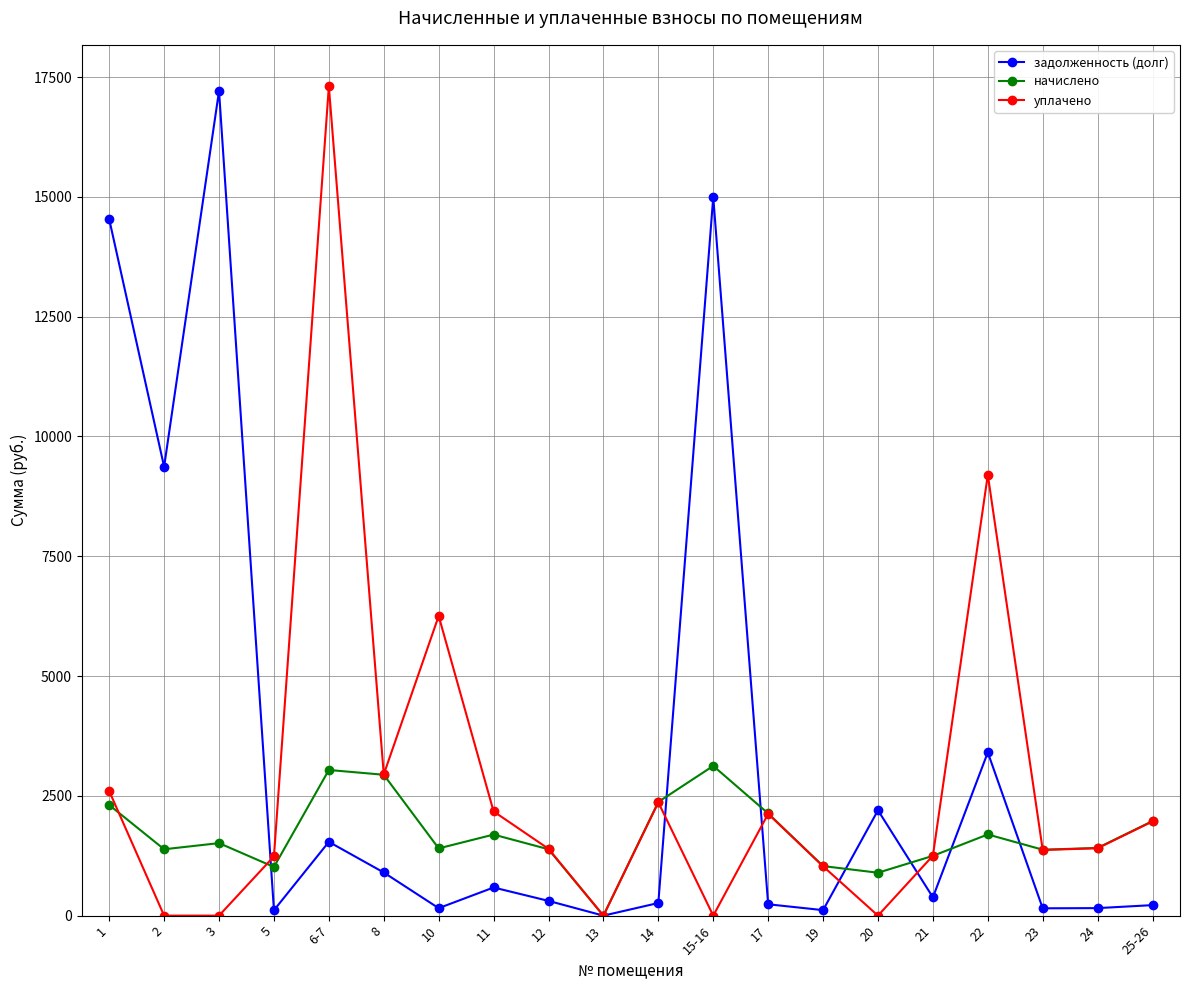

True or false: уплачено has more than 0 points higher than both neighbors.

True